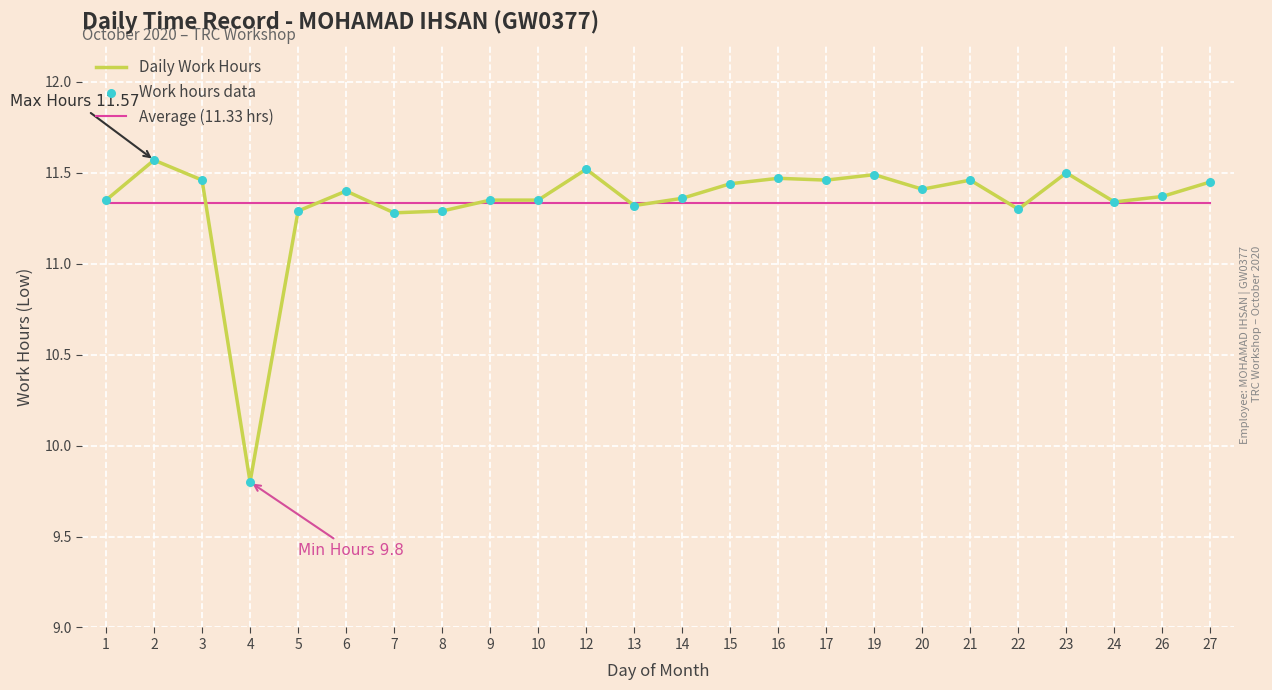

At how many categories does at least one series exceed 10?

24